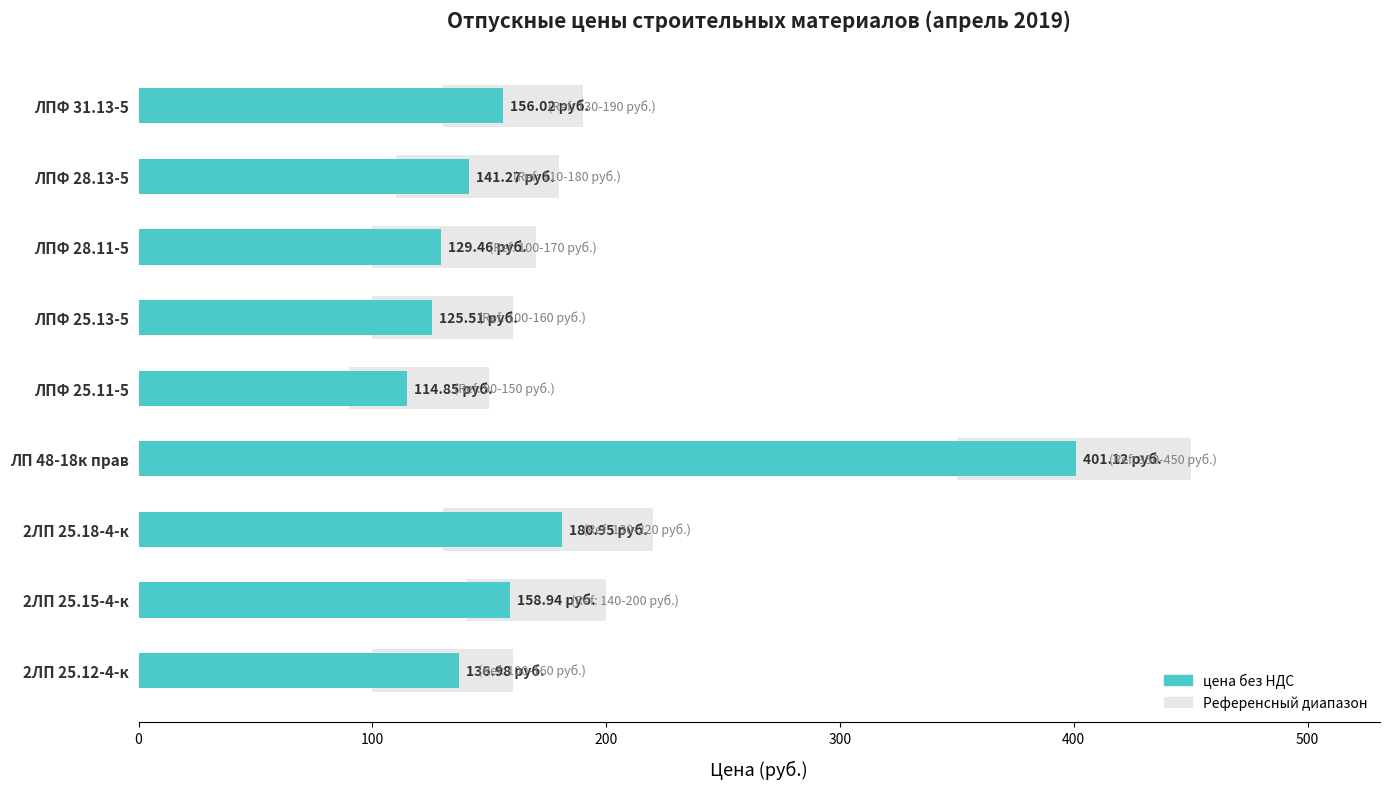

What is the change in value from ЛПФ 25.11-5 to ЛПФ 28.13-5?

+26.4